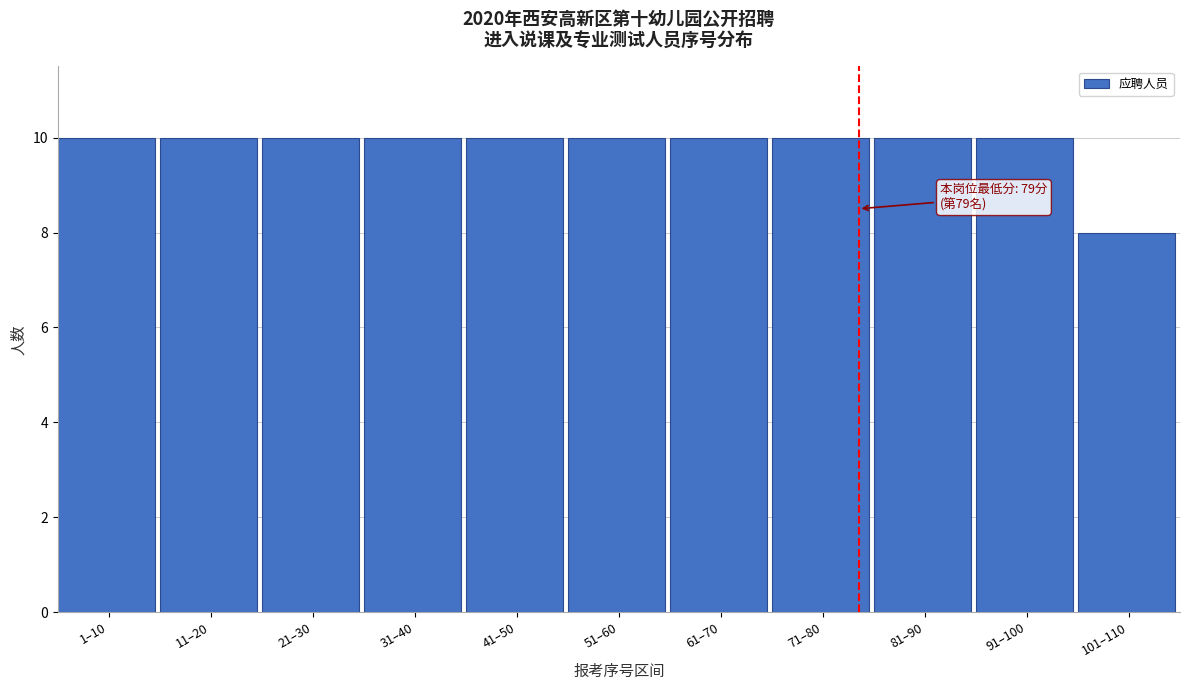

Reading left to right, transcribe all the data shown in this chart.

1–10=10	11–20=10	21–30=10	31–40=10	41–50=10	51–60=10	61–70=10	71–80=10	81–90=10	91–100=10	101–110=8